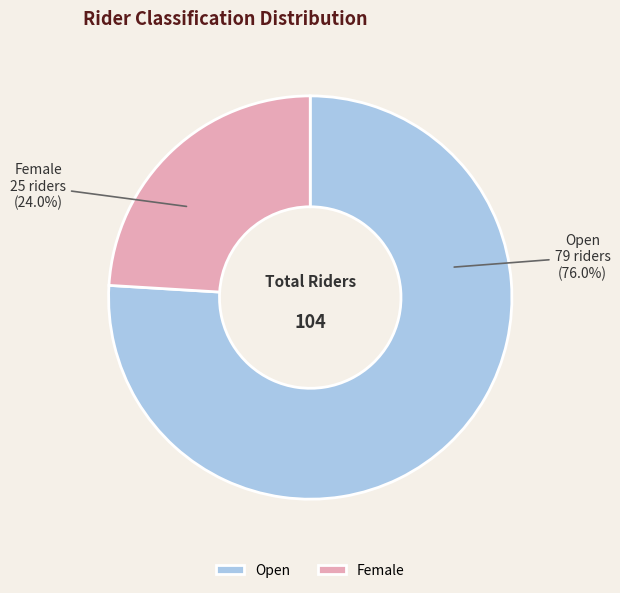

How many segments does this pie chart have?

2